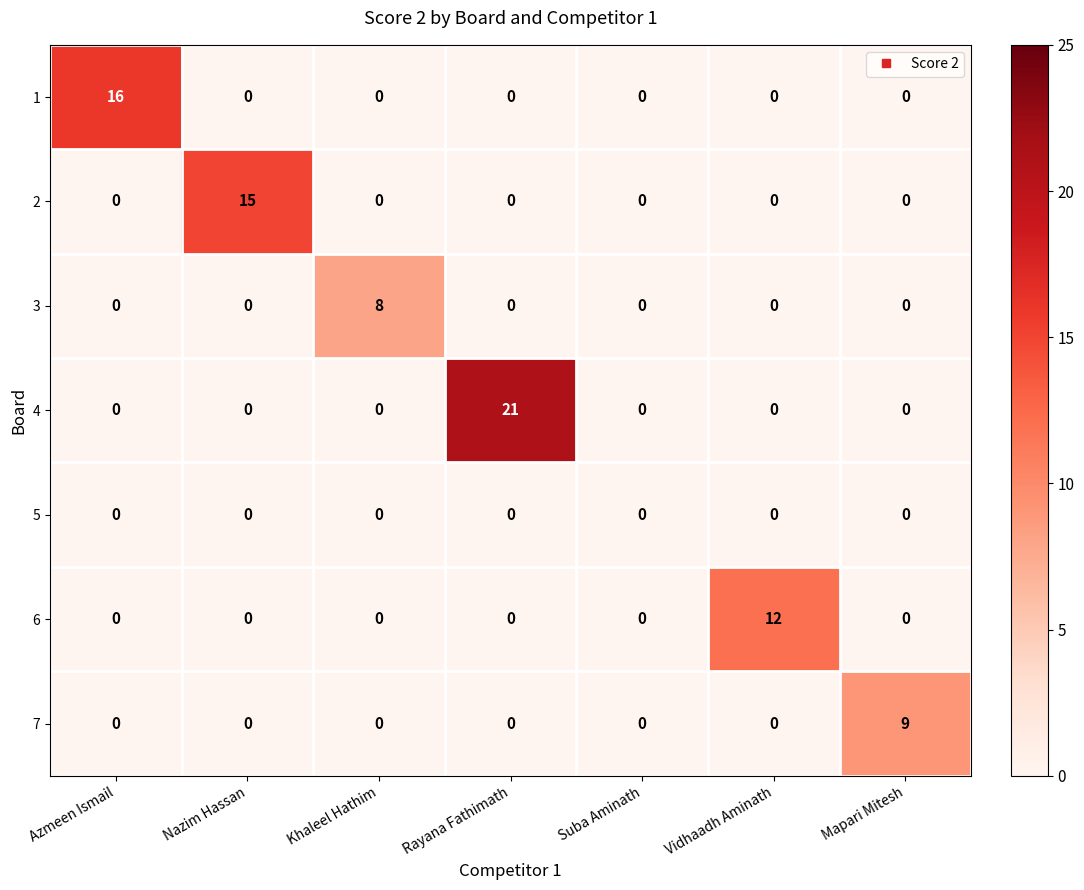

What is the greatest value displayed?

21